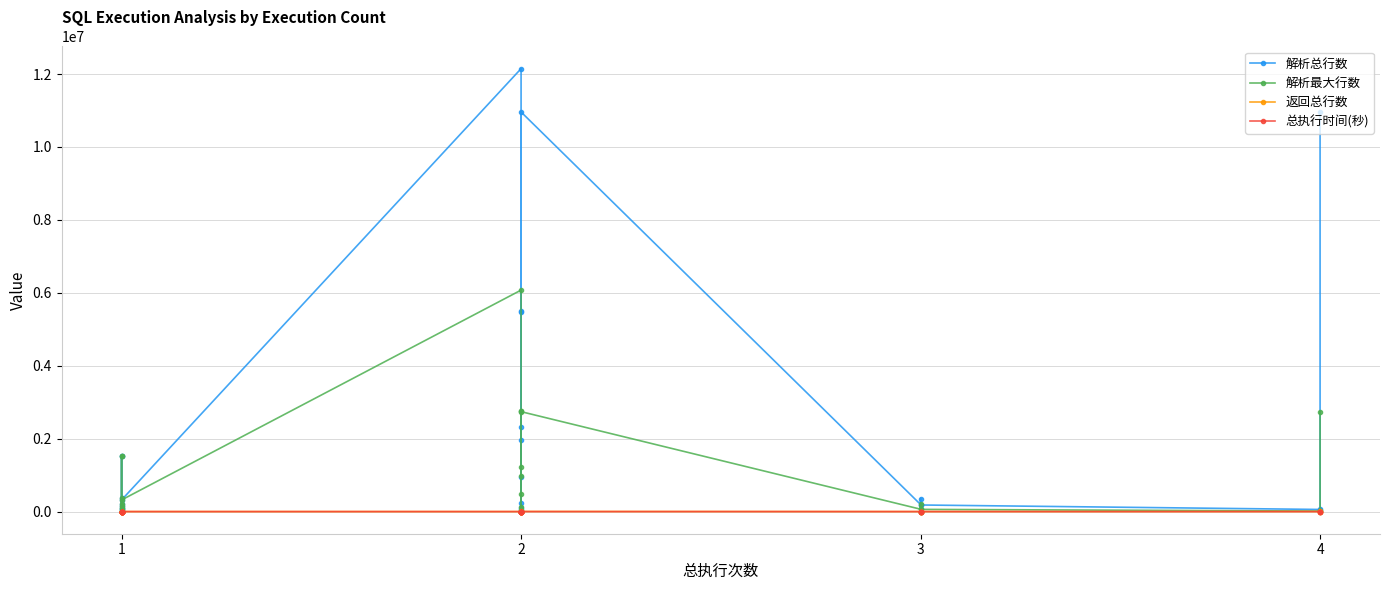

Is this an area chart (filled region under the line)?

No